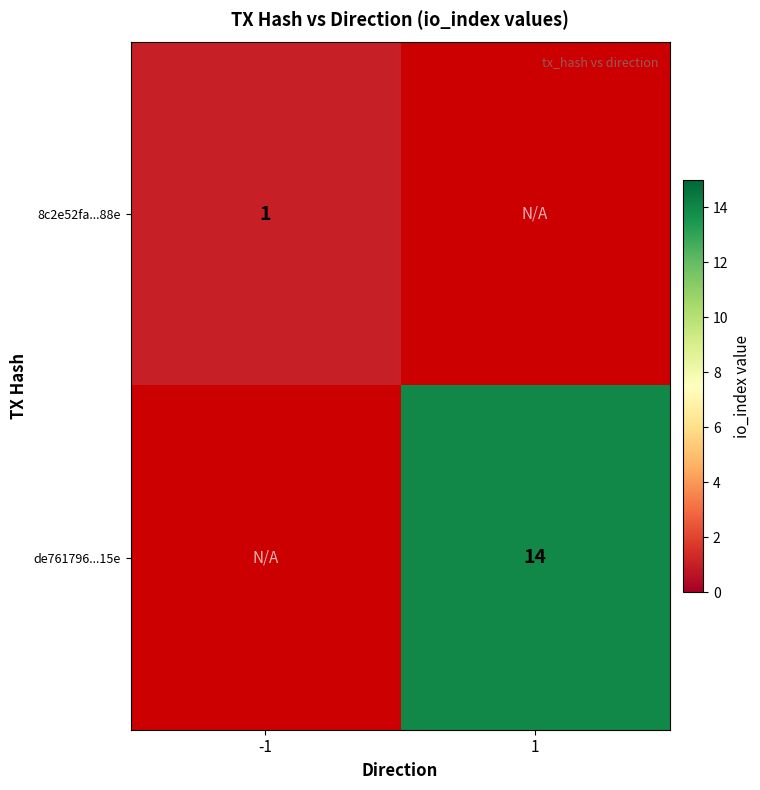

The value of de761796...15e at 1 is 14. True or false?

True